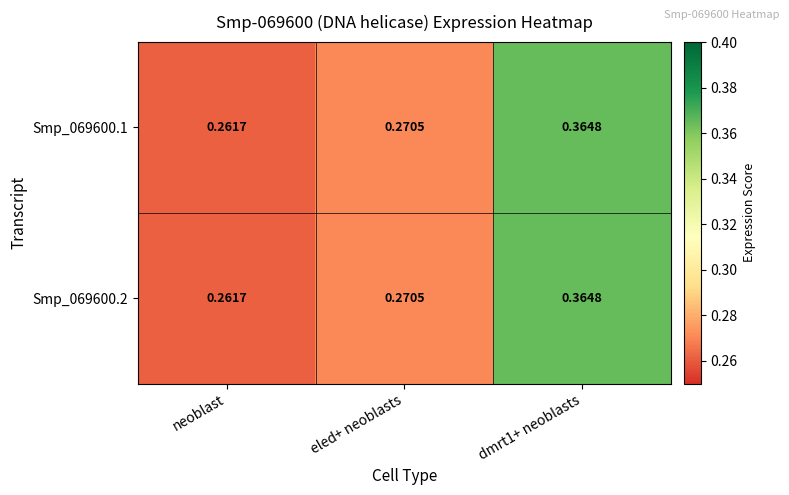

At which label does Smp_069600.1 reach its minimum?

neoblast